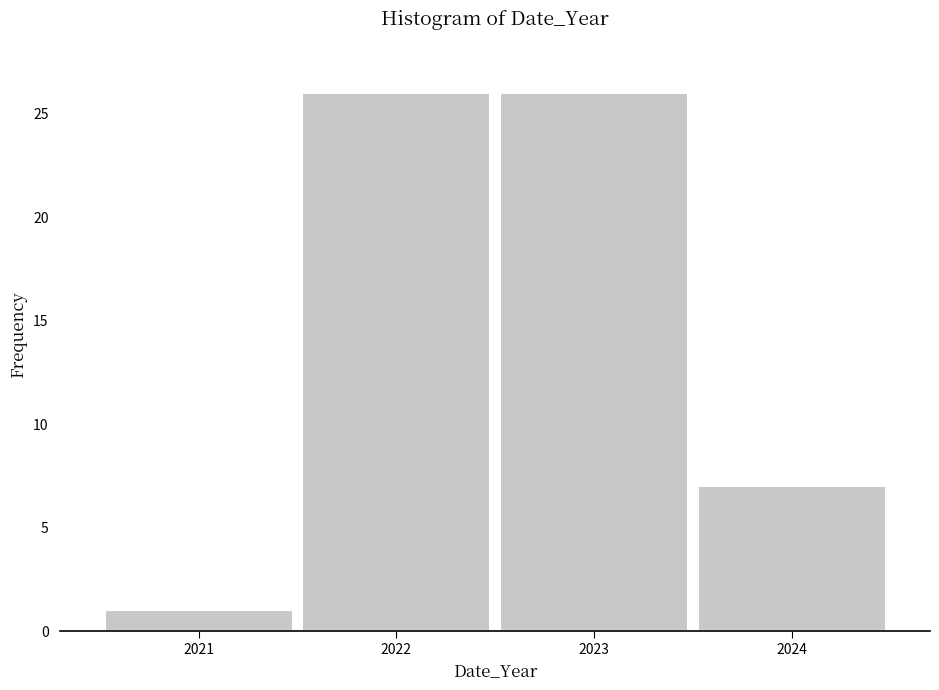

Reading left to right, list all the values displayed in this chart.

2021=1	2022=26	2023=26	2024=7